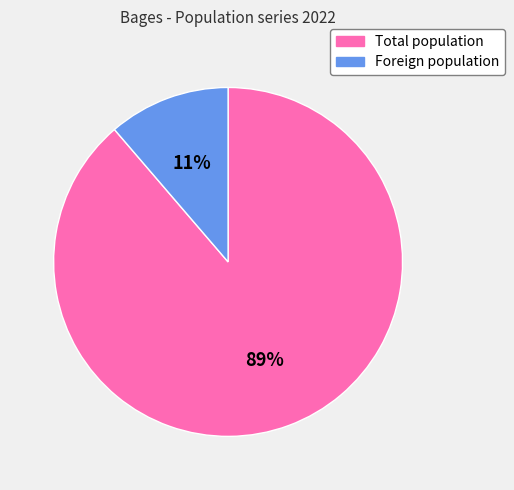

Which category has the smallest portion of the pie?

Foreign population